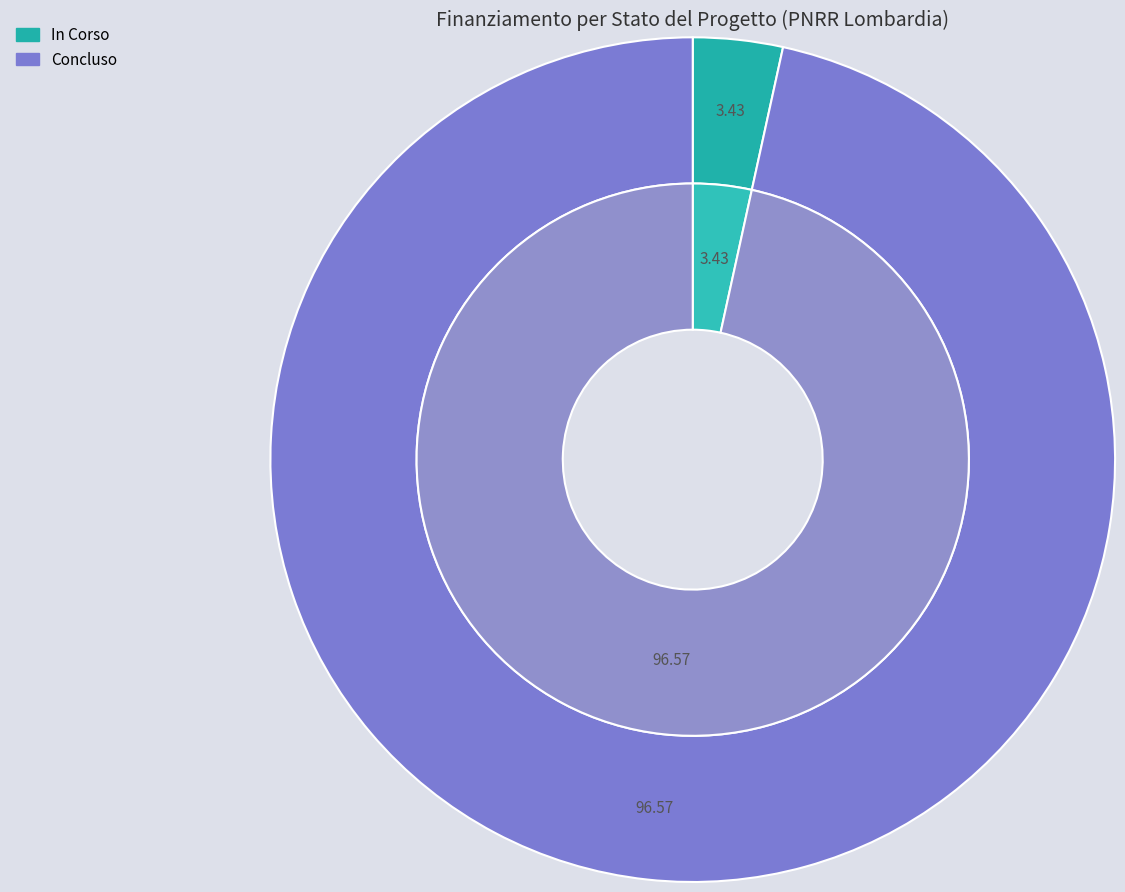

Is the sum of Concluso and In Corso greater than half?

Yes